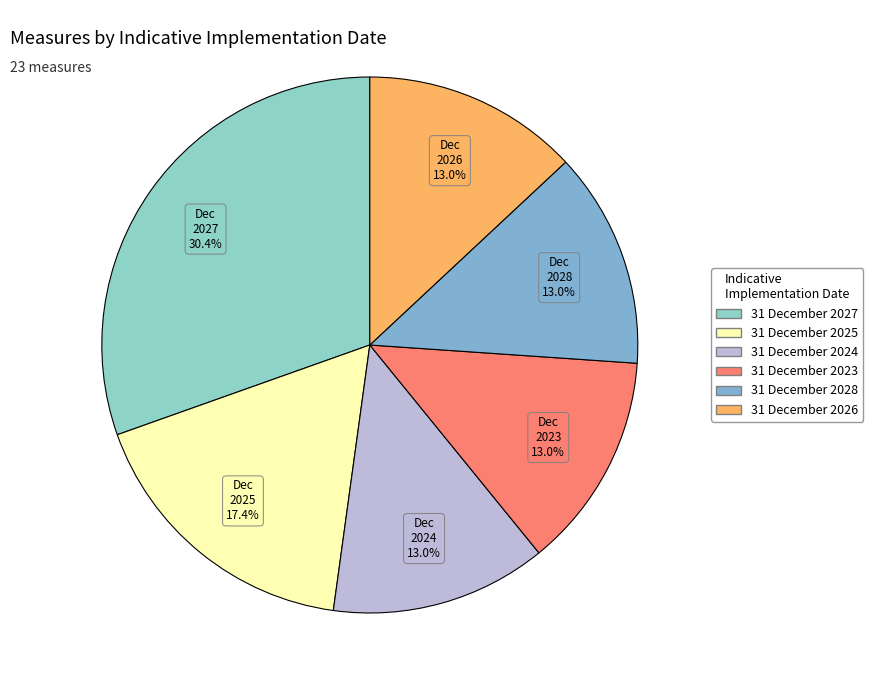

Does 31 December 2023 account for over 50% of the chart?

No